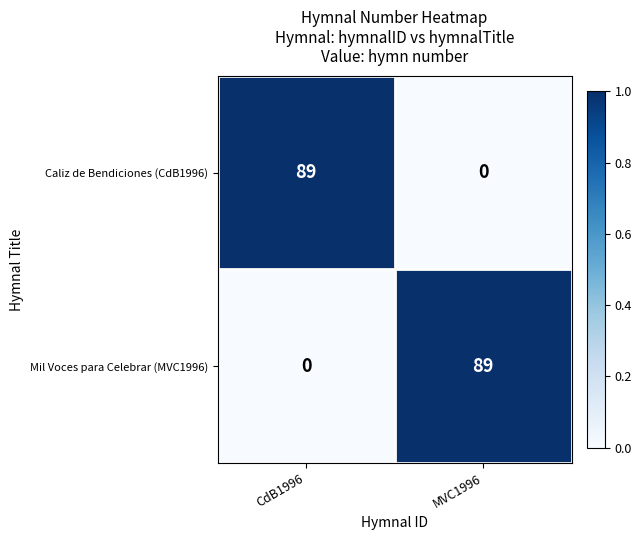

Count the number of data series in this chart.

2